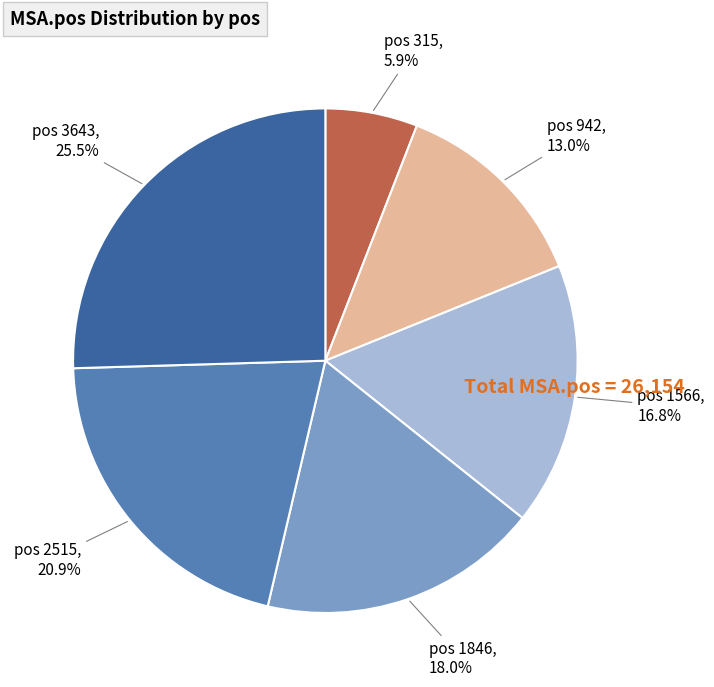

Is there any slice that represents more than half of the pie?

No